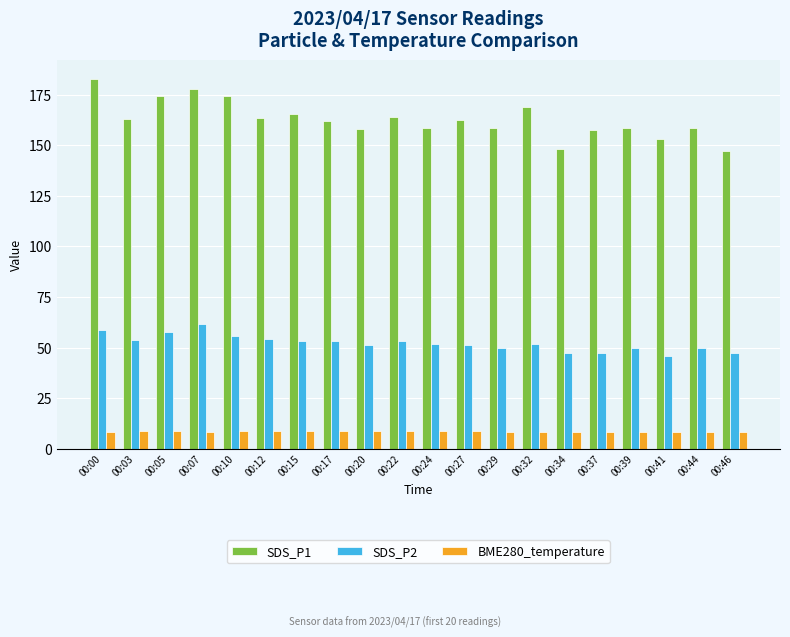

Which series has the largest total across all categories?

SDS_P1